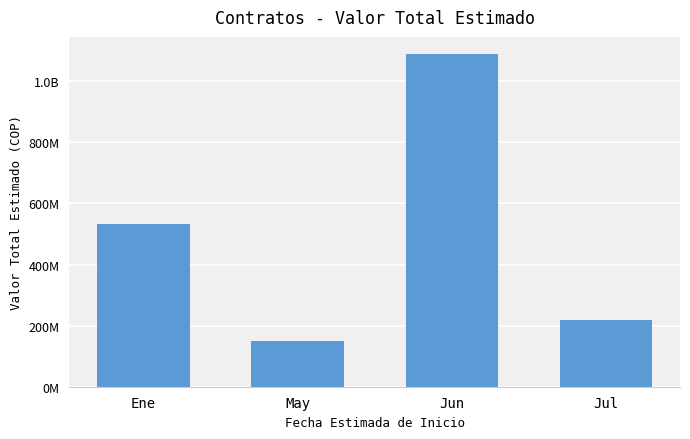

Reading left to right, what are all the values shown in this chart?

Ene=531943087	May=150000000	Jun=1090909091	Jul=218181818